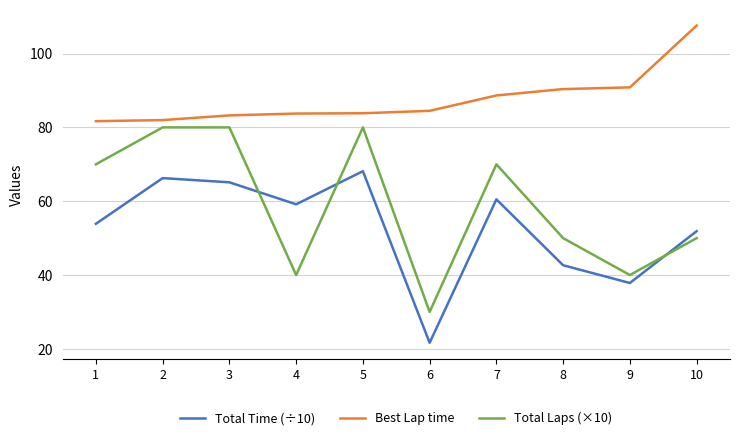

Is this an area chart (filled region under the line)?

No